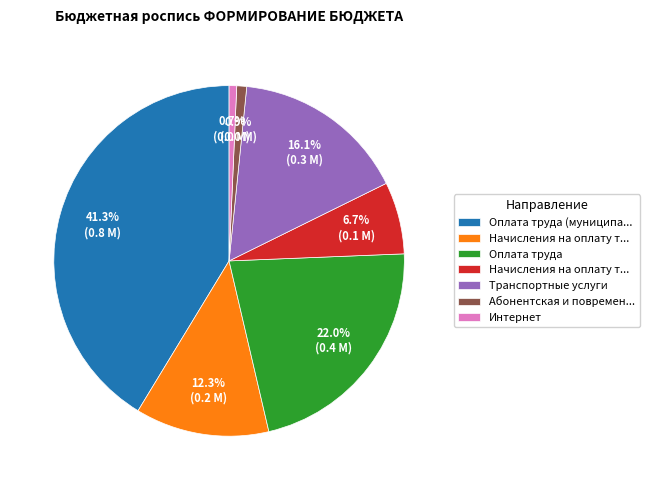

Does any single category account for the majority?

No